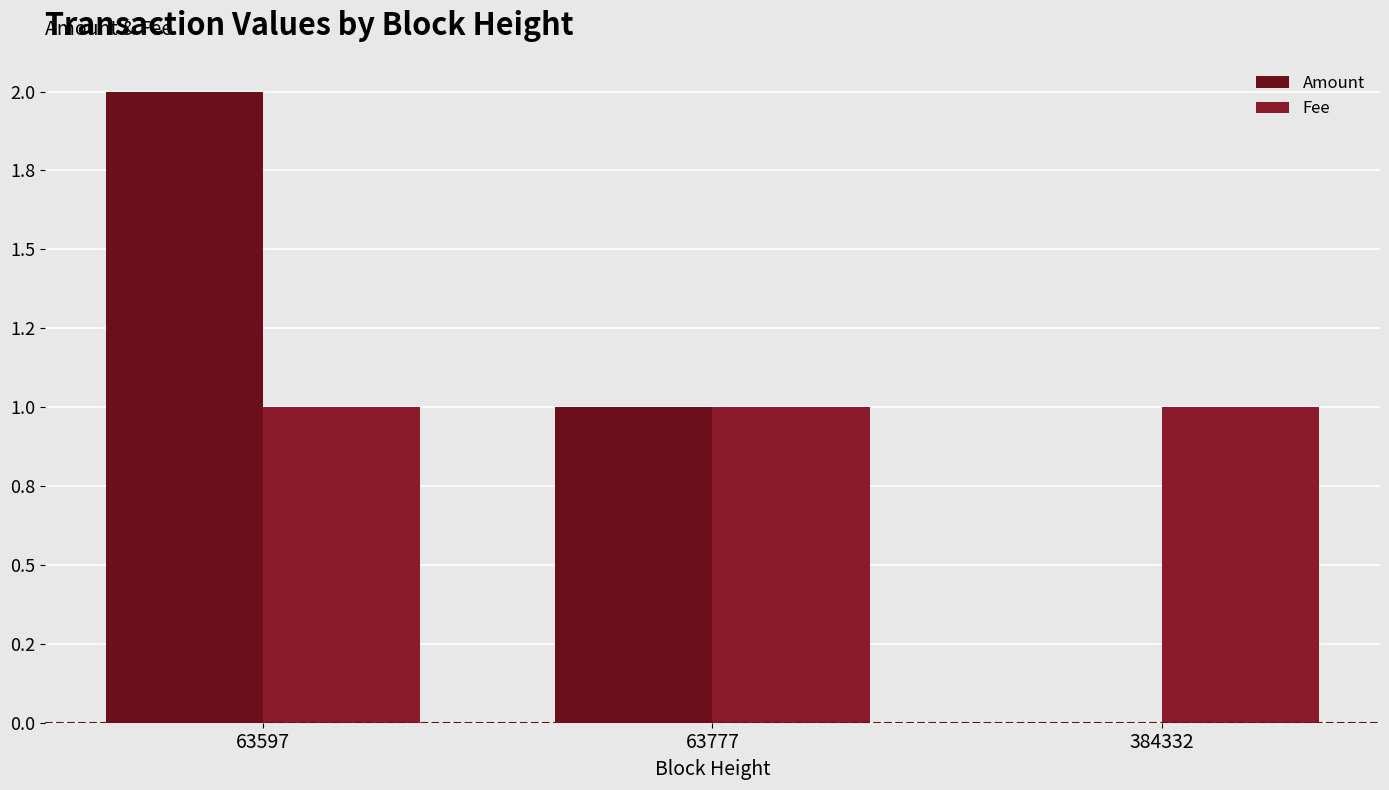

What is the total value across all series at 63777?

2